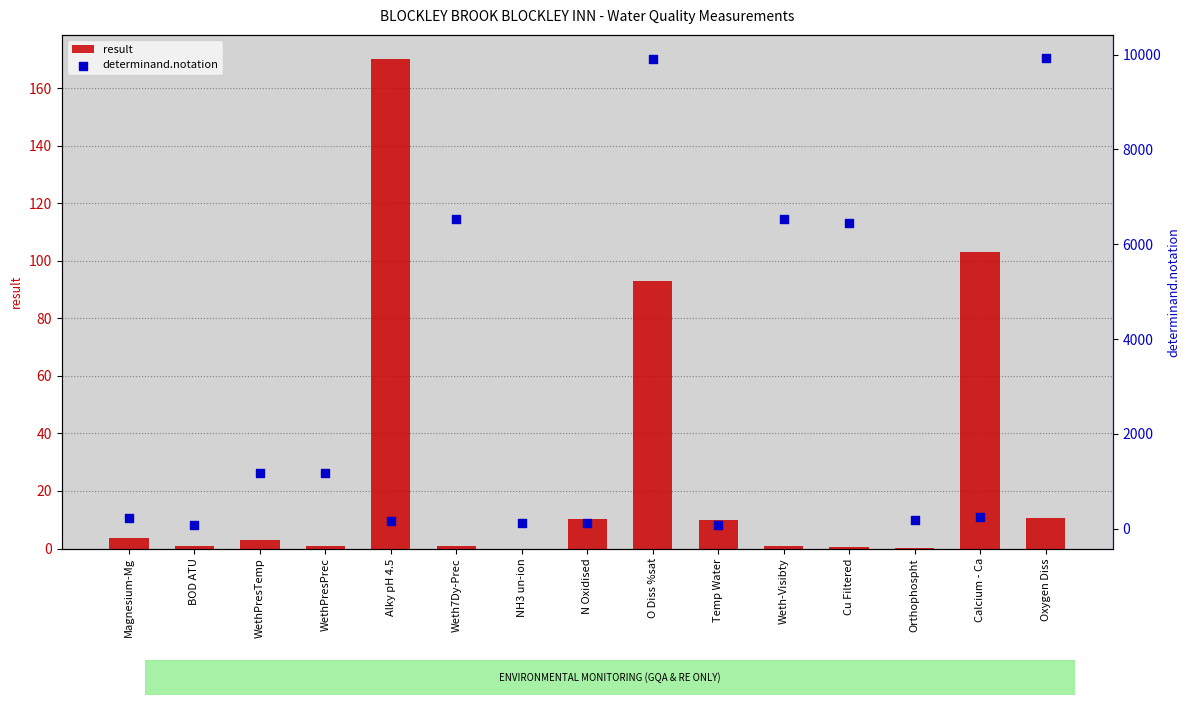

Which series reaches the minimum Y coordinate?

result